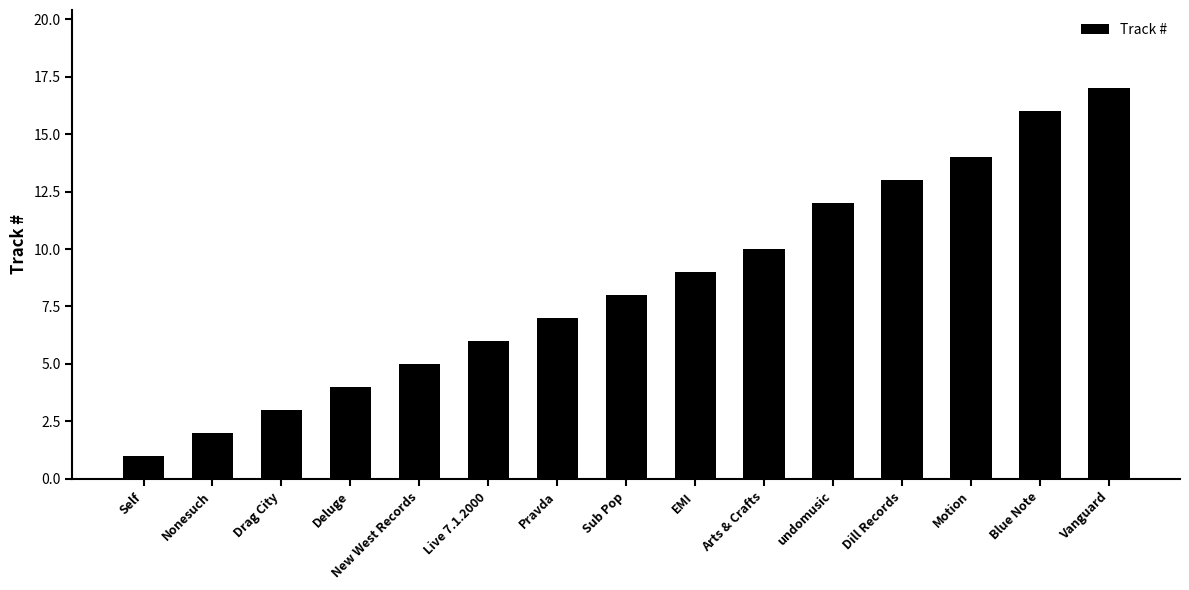

What is the difference between the second highest and second lowest values?

14